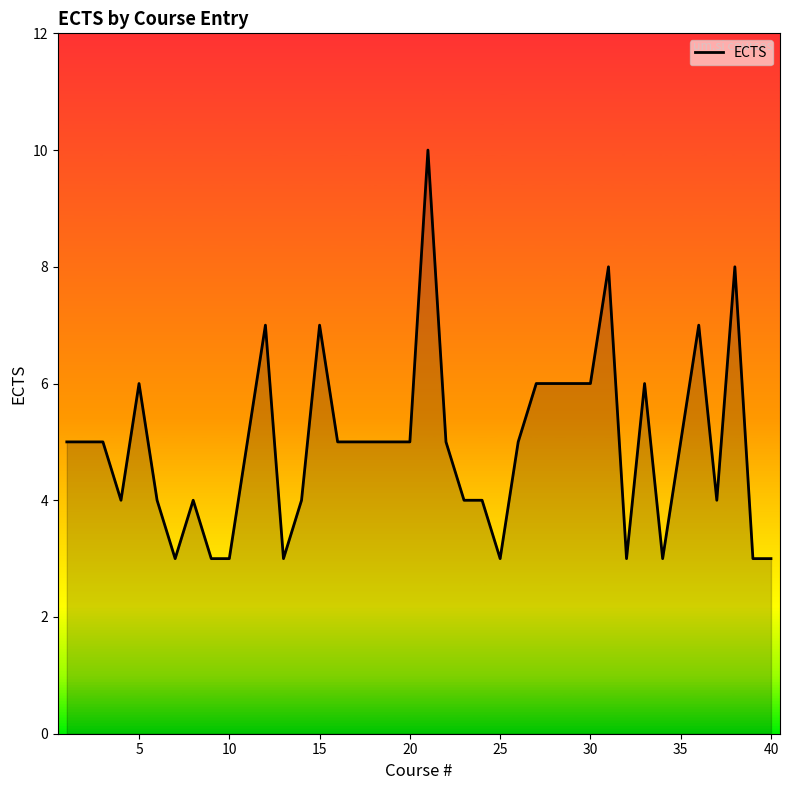

What is the greatest value displayed?

10